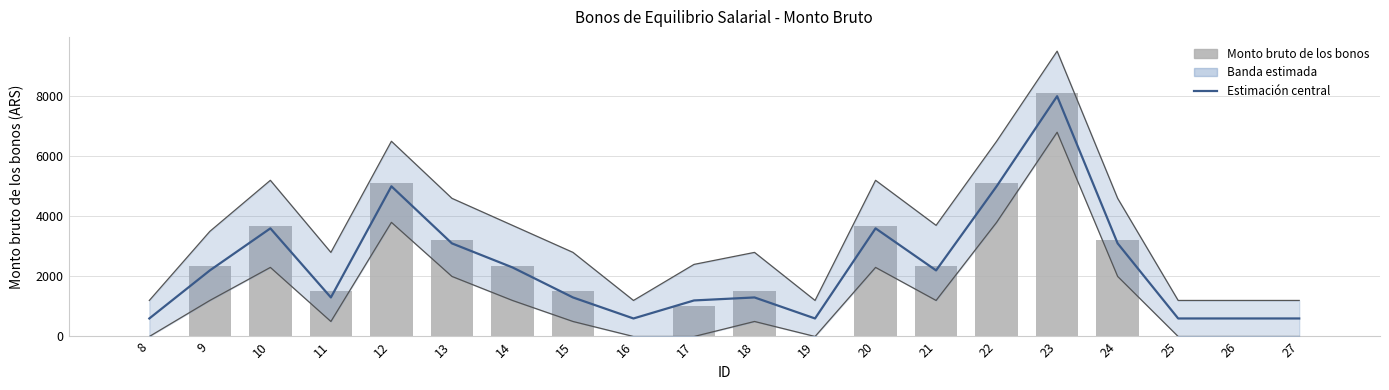

At which label is Estimación central closest to 4300?

10